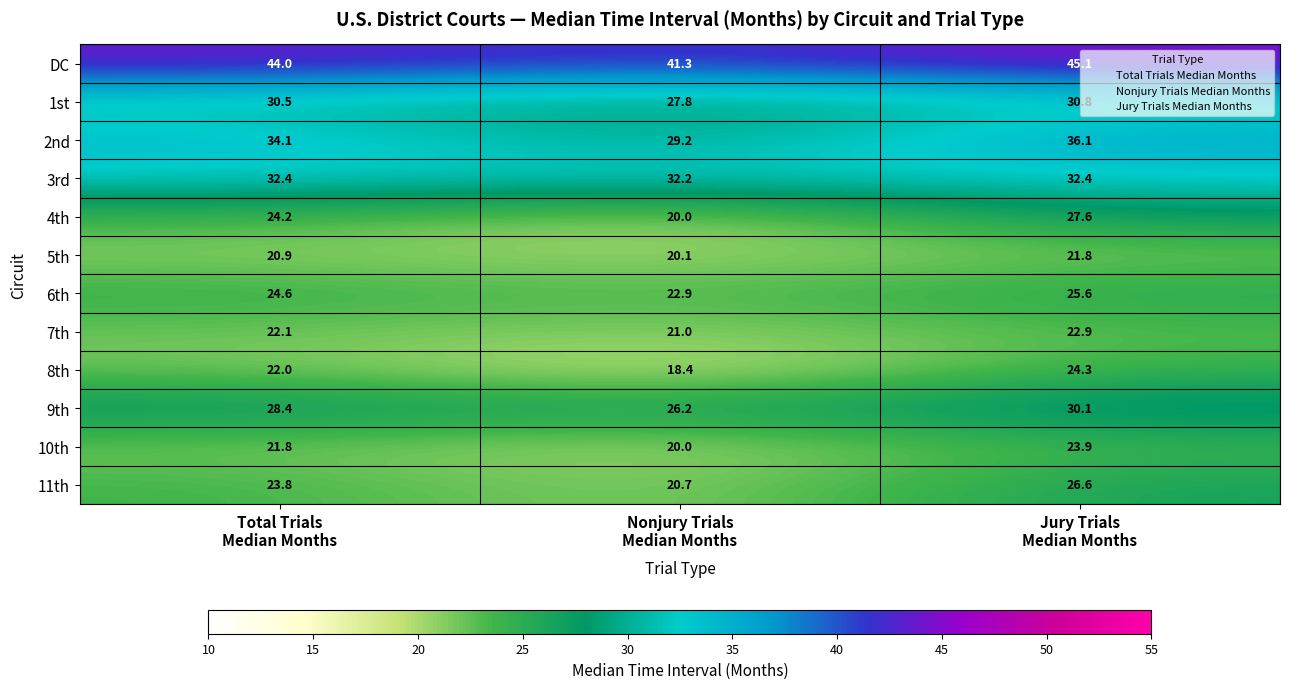

What is the total value across all series at Total Trials
Median Months?

328.8